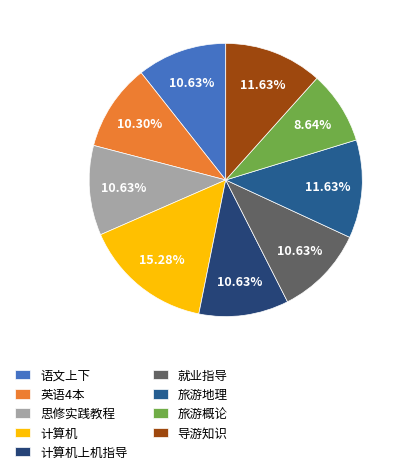

What is the total percentage of 导游知识 and 语文上下?

22.3%